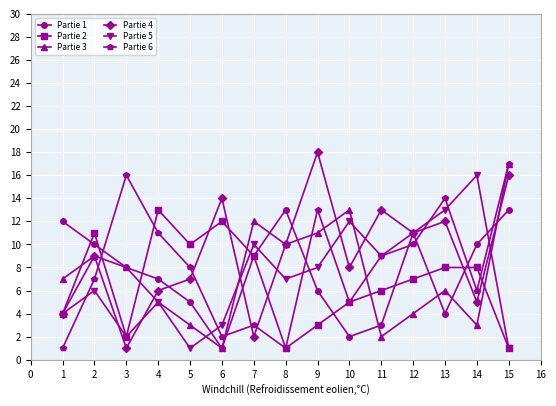

Between 3 and 15, which series saw the biggest shift?

Partie 4